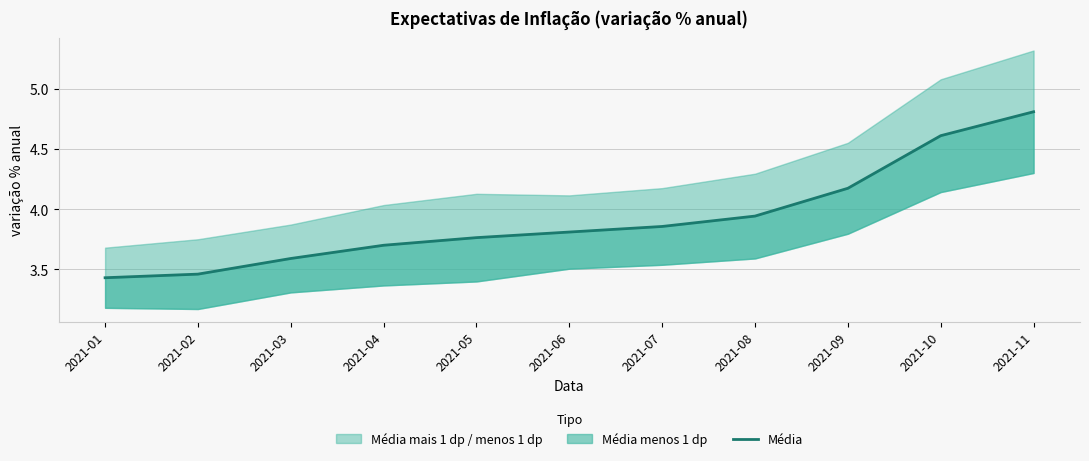

What is the minimum value shown in the chart?

3.4